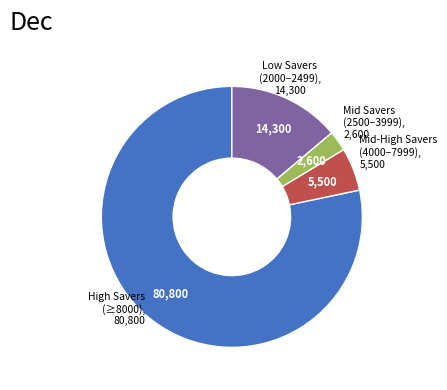

Does any single category account for the majority?

Yes